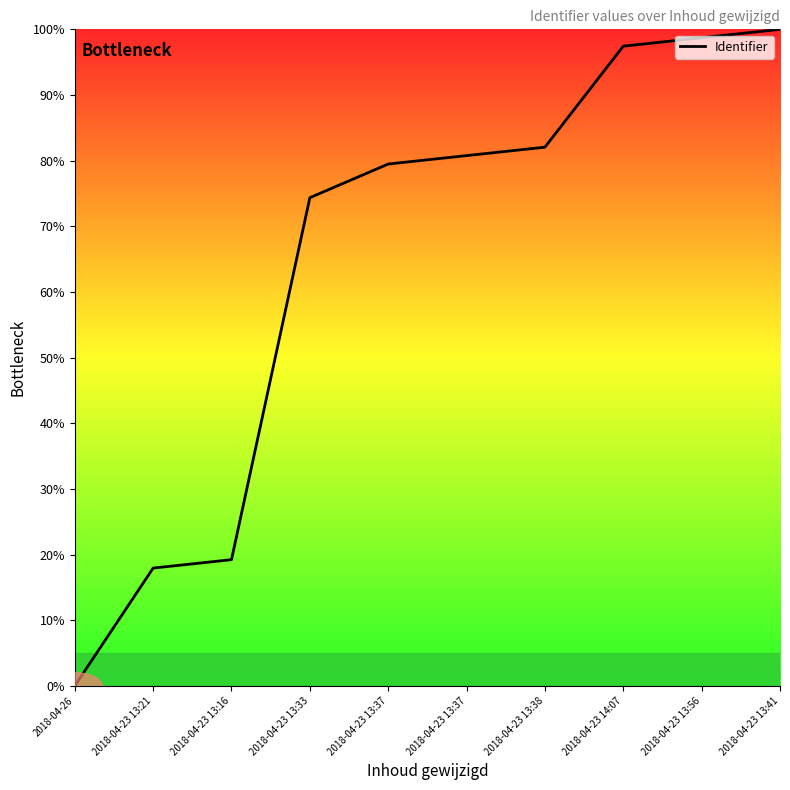

How many distinct data groups are displayed?

1